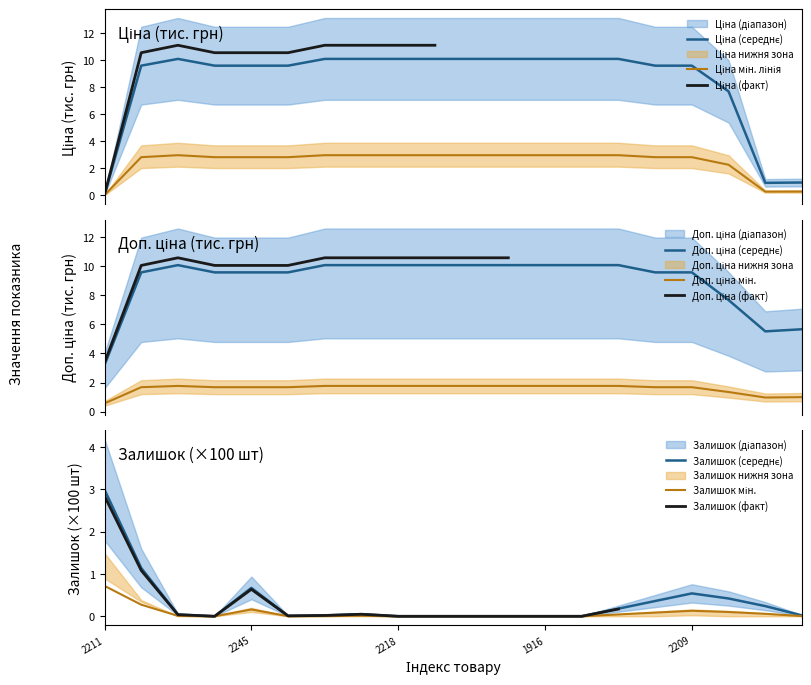

How many categories are shown in the chart?

20